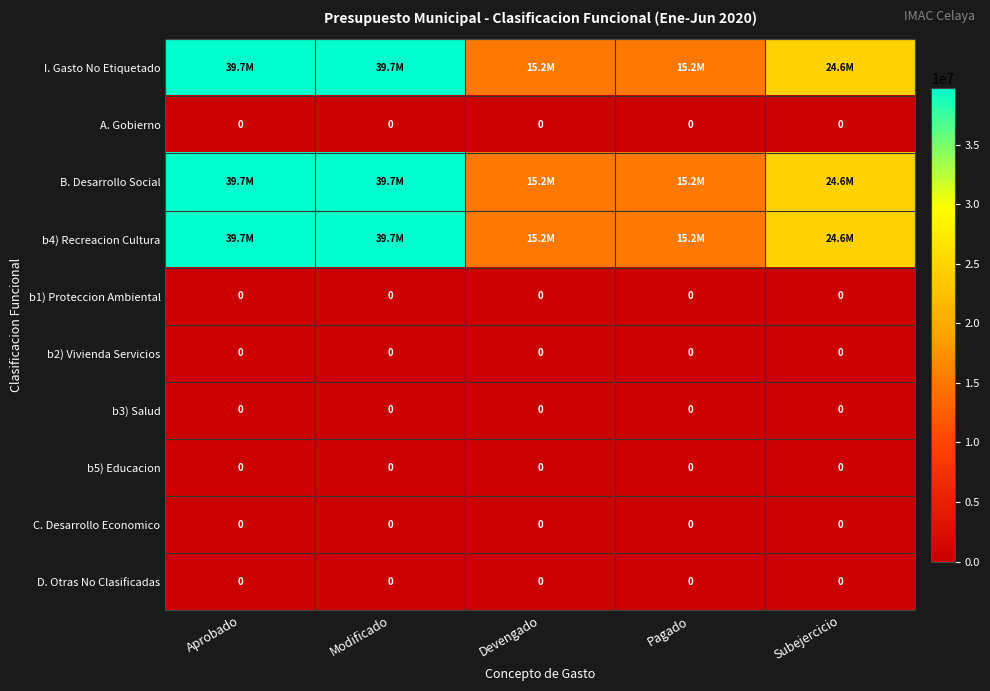

The A. Gobierno series shows 0.0 at Modificado. True or false?

True